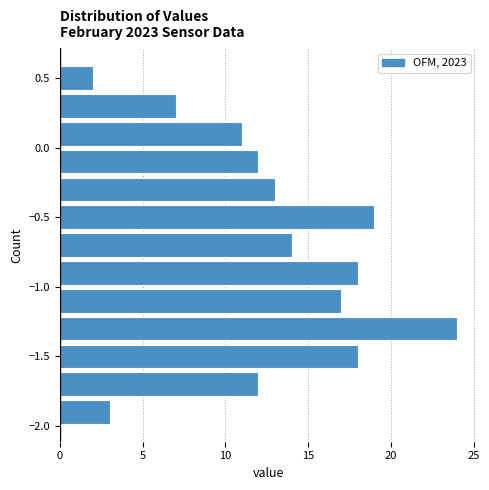

Reading bottom to top, list every bar in this chart as the range it spans on the y-axis followed by its length. The values are not printed on the chart, so give them approximately, as read against the axis.

-2.0 to -1.8: 3
-1.8 to -1.6: 12
-1.6 to -1.4: 18
-1.4 to -1.2: 24
-1.2 to -1.0: 17
-1.0 to -0.8: 18
-0.8 to -0.6: 14
-0.6 to -0.4: 19
-0.4 to -0.2: 13
-0.2 to 0.0: 12
0.0 to 0.2: 11
0.2 to 0.4: 7
0.4 to 0.6: 2